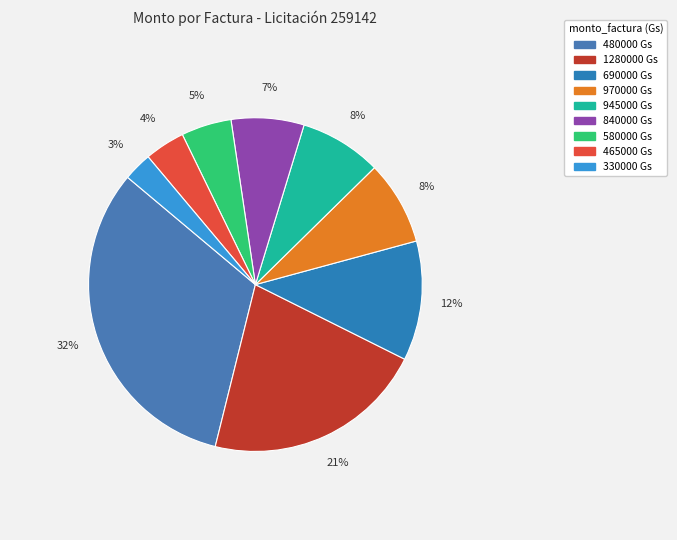

How many slices are in this pie chart?

9